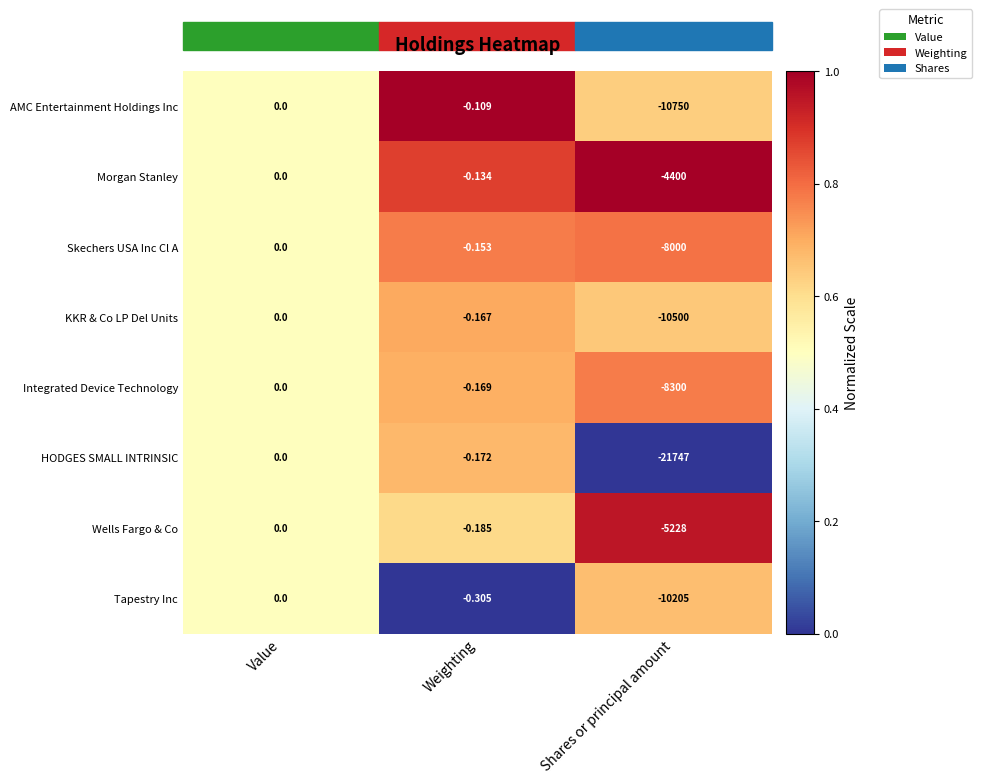

Rank the series at Weighting from lowest to highest value.

Tapestry Inc, Wells Fargo & Co, HODGES SMALL INTRINSIC, Integrated Device Technology, KKR & Co LP Del Units, Skechers USA Inc Cl A, Morgan Stanley, AMC Entertainment Holdings Inc